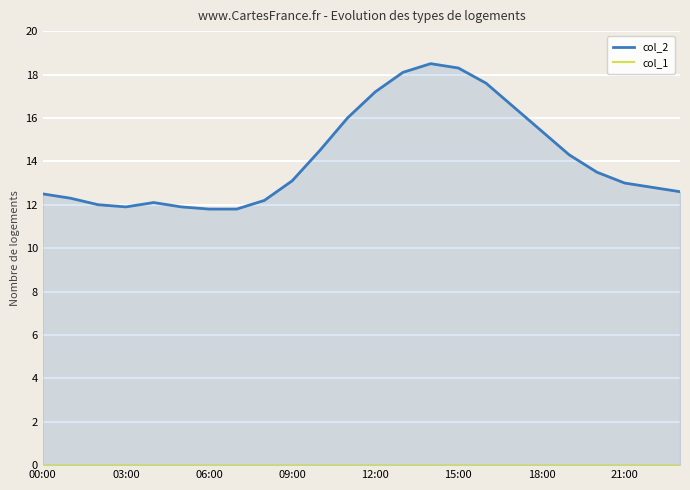

Is the value of col_2 at 8 greater than the value of col_1 at 21:00?

Yes